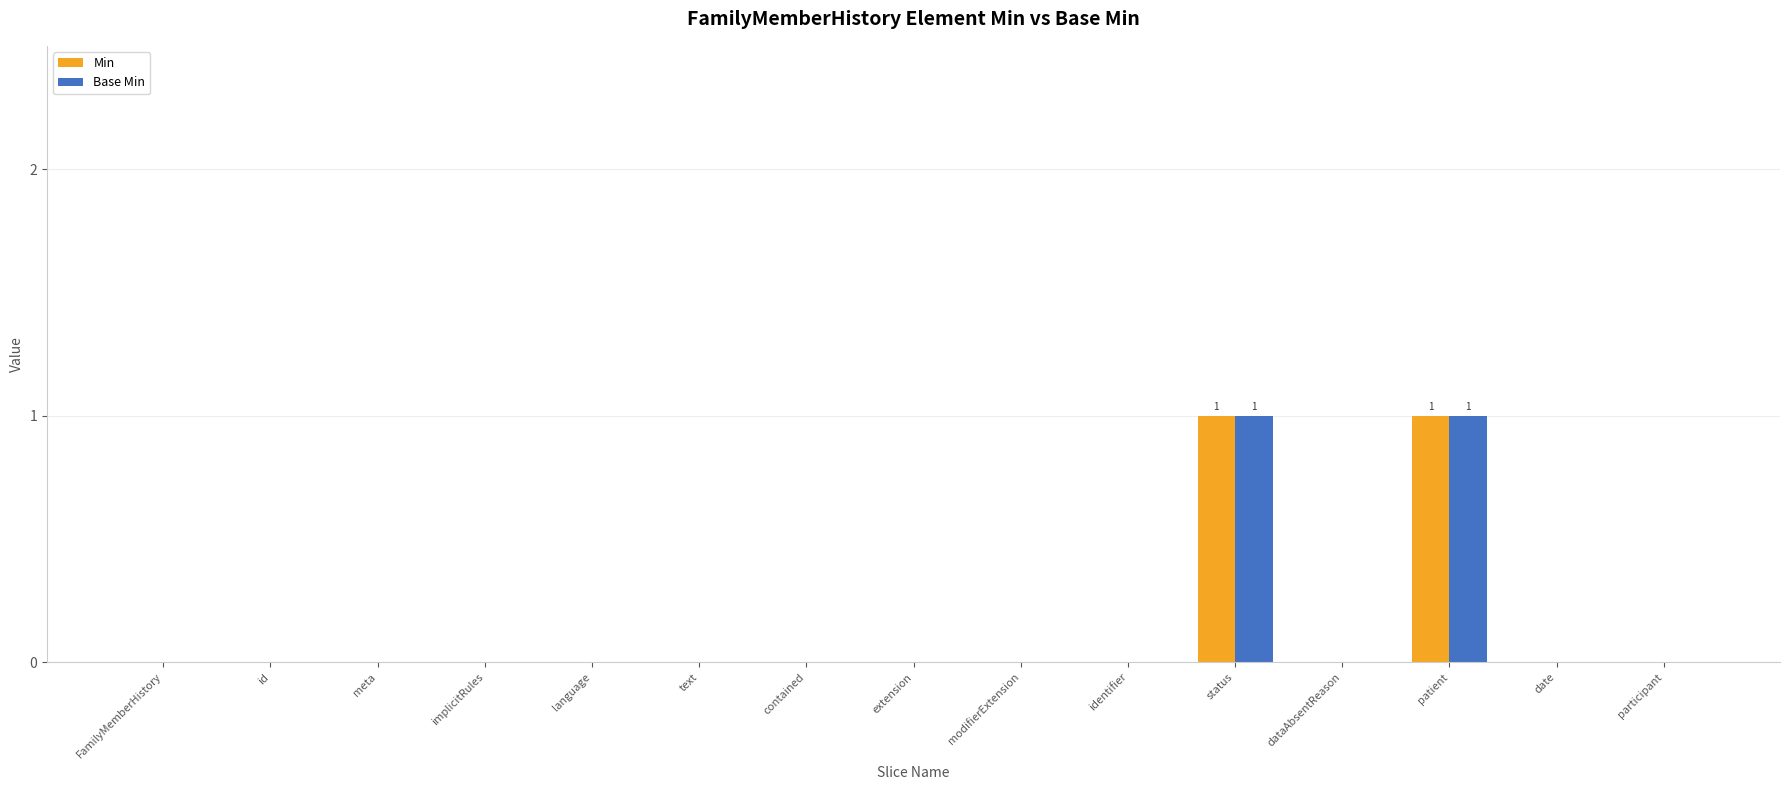

Is it true that Base Min equals -1 at contained?

False